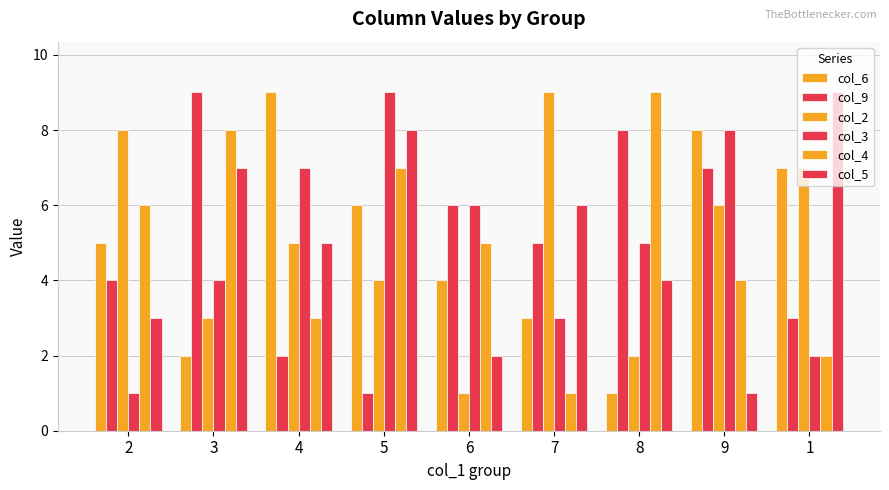

Read the col_4 value at 1.

2